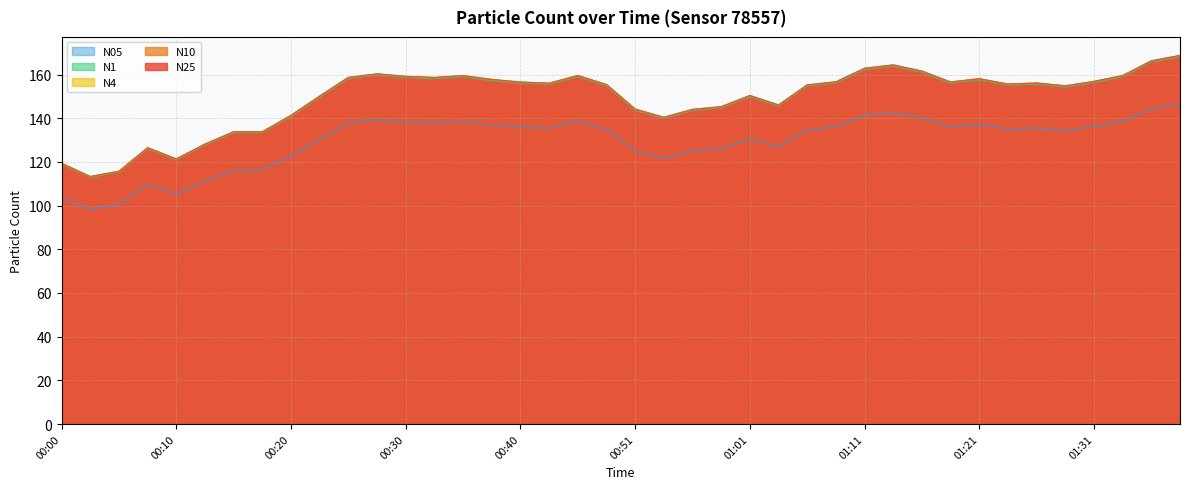

What is the minimum value for N10?

113.3